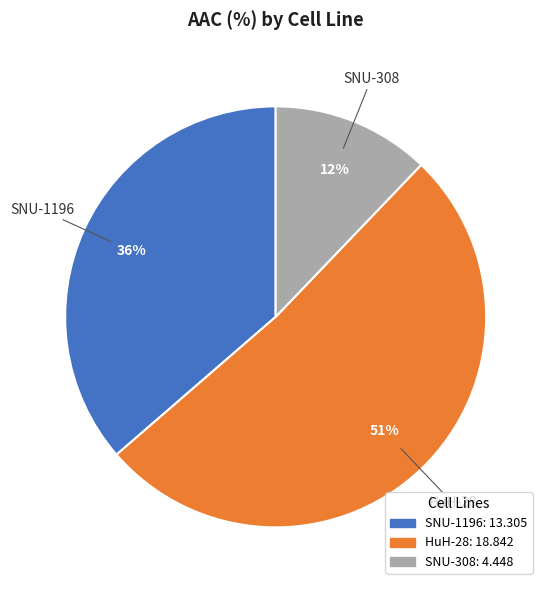

Rank the categories by value from highest to lowest.

HuH-28, SNU-1196, SNU-308